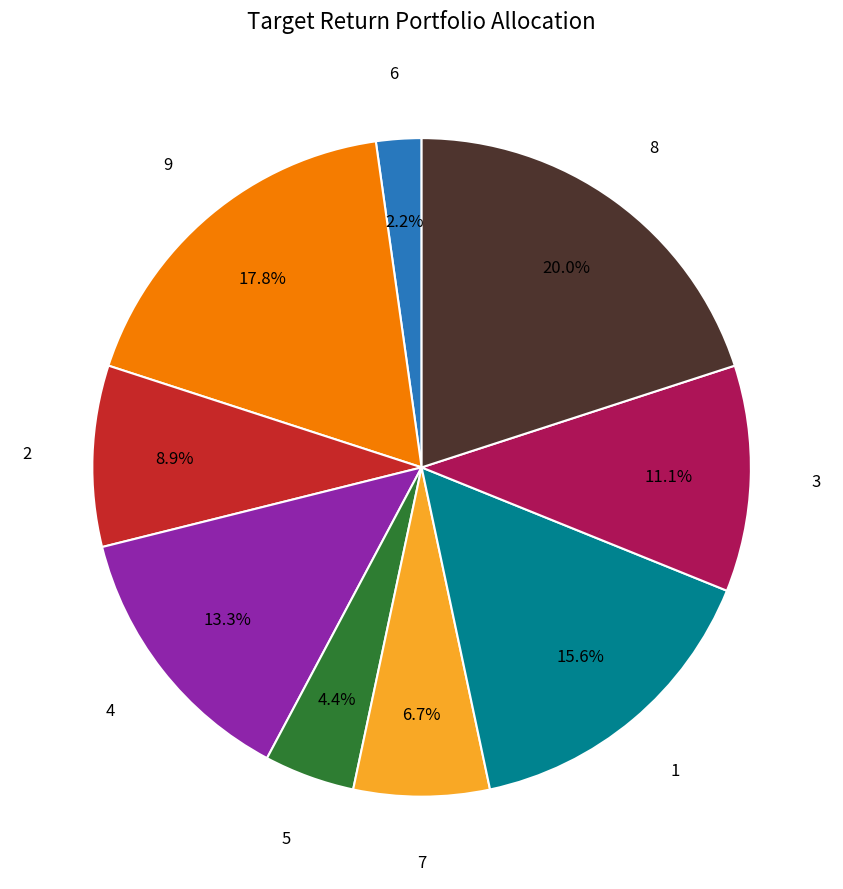

Is there a majority slice in this chart?

No